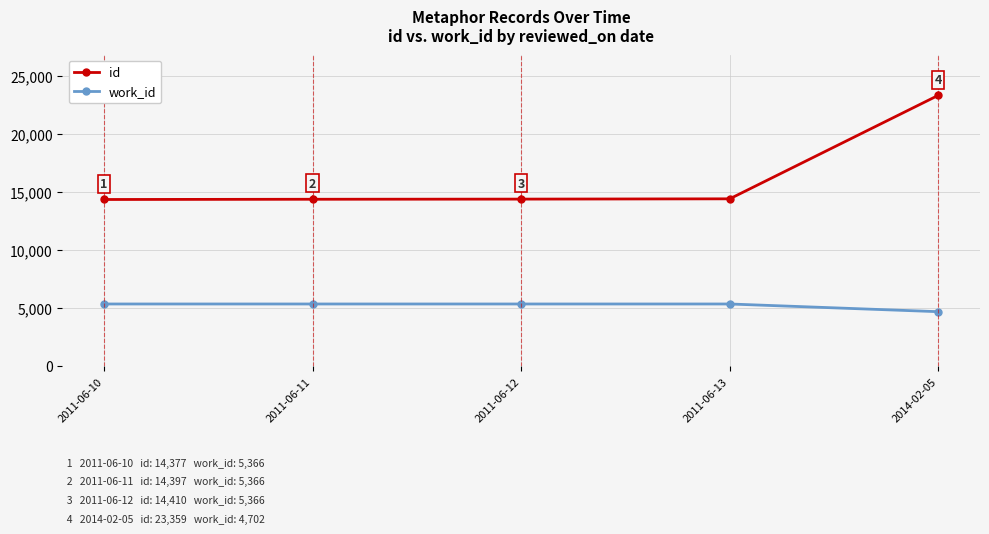

List the series in order of their peak value, highest first.

id, work_id